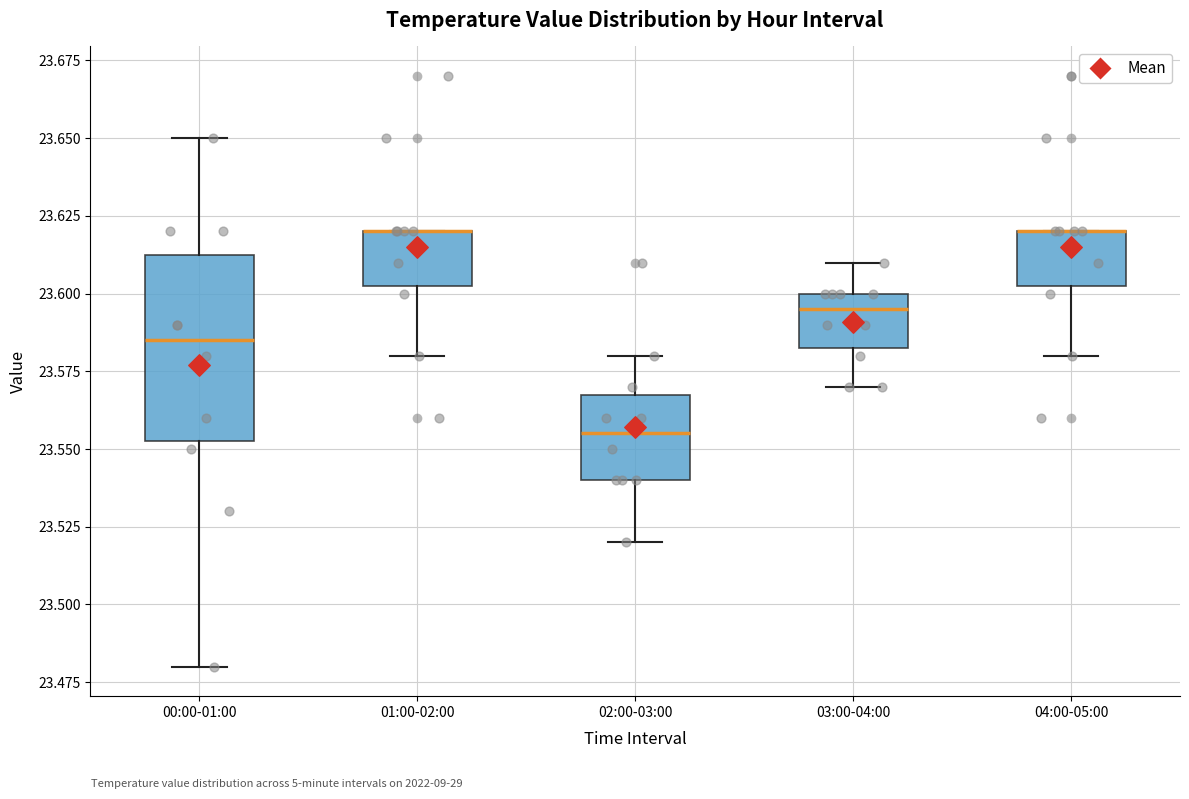

Reading left to right, transcribe this box plot: for each box, give where its median line is, the range the box spans, and where its two whiskers end, as read against the y-axis. The values are not printed on the chart, so give them approximately, as read against the axis.

00:00-01:00: median 23.585, box 23.555 to 23.615, whiskers 23.480 to 23.650
01:00-02:00: median 23.620 (drawn on the box's upper edge), box 23.605 to 23.620, whiskers 23.580 to 23.620
02:00-03:00: median 23.555, box 23.540 to 23.570, whiskers 23.520 to 23.580
03:00-04:00: median 23.595, box 23.585 to 23.600, whiskers 23.570 to 23.610
04:00-05:00: median 23.620 (drawn on the box's upper edge), box 23.605 to 23.620, whiskers 23.580 to 23.620